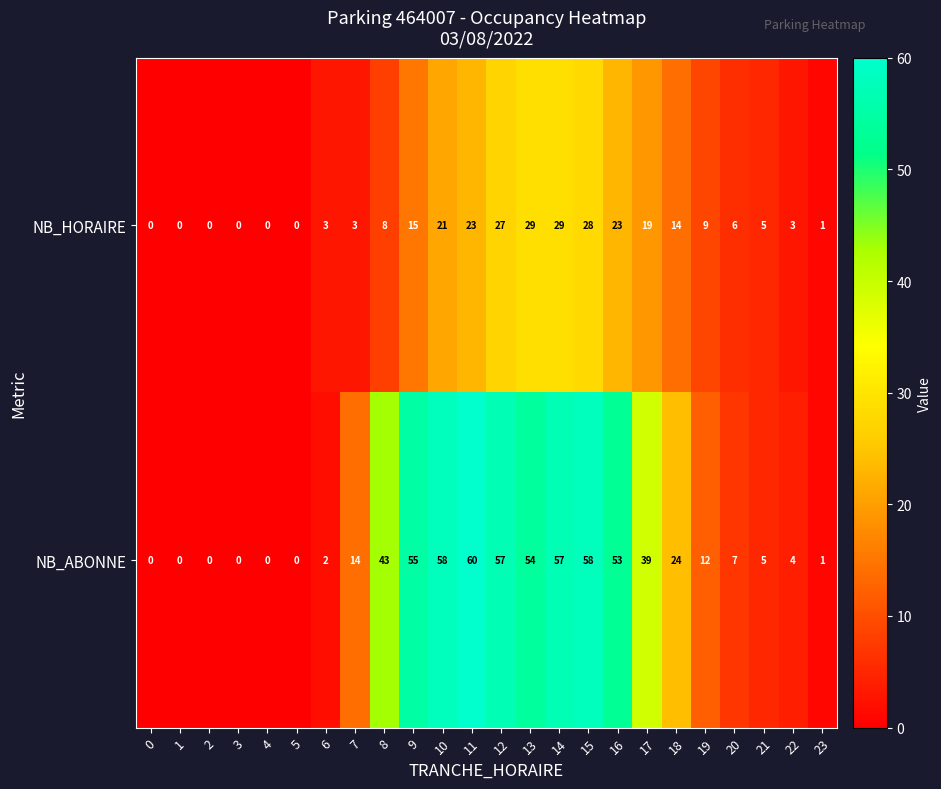

What is the difference between the maximum and minimum values in the NB_ABONNE series?

60